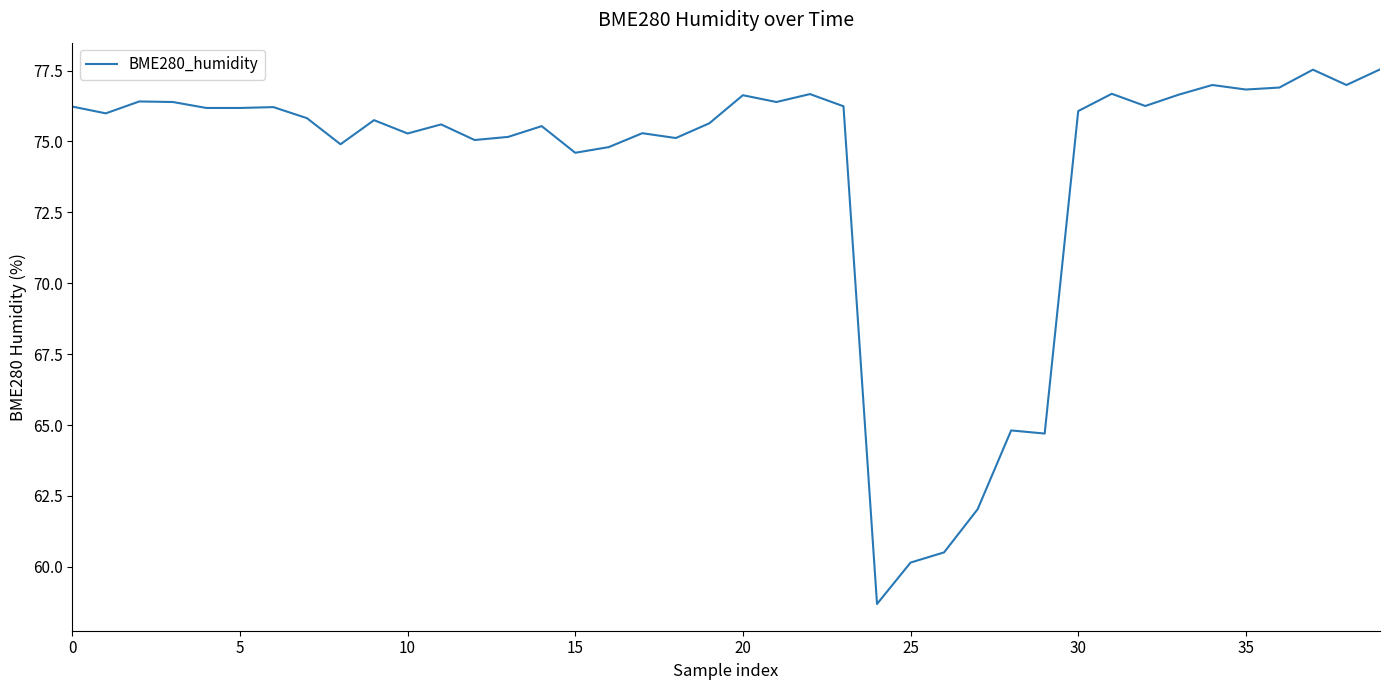

What is the maximum value shown in the chart?

77.5